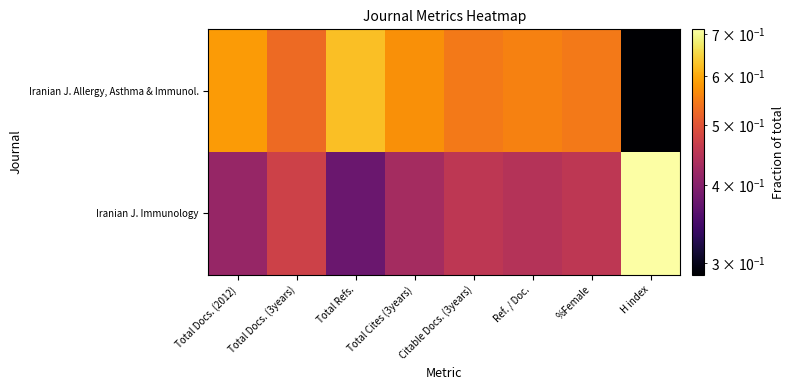

Which series has the largest range (max minus min)?

Iranian J. Allergy, Asthma & Immunol.